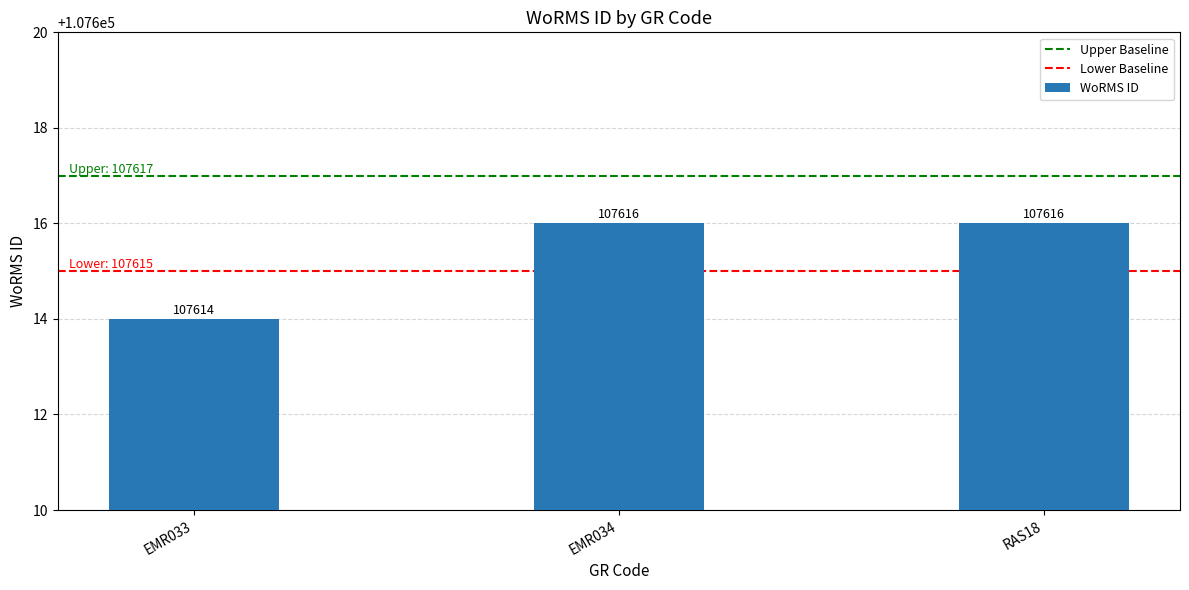

What is the difference between the values at EMR034 and EMR033?

2